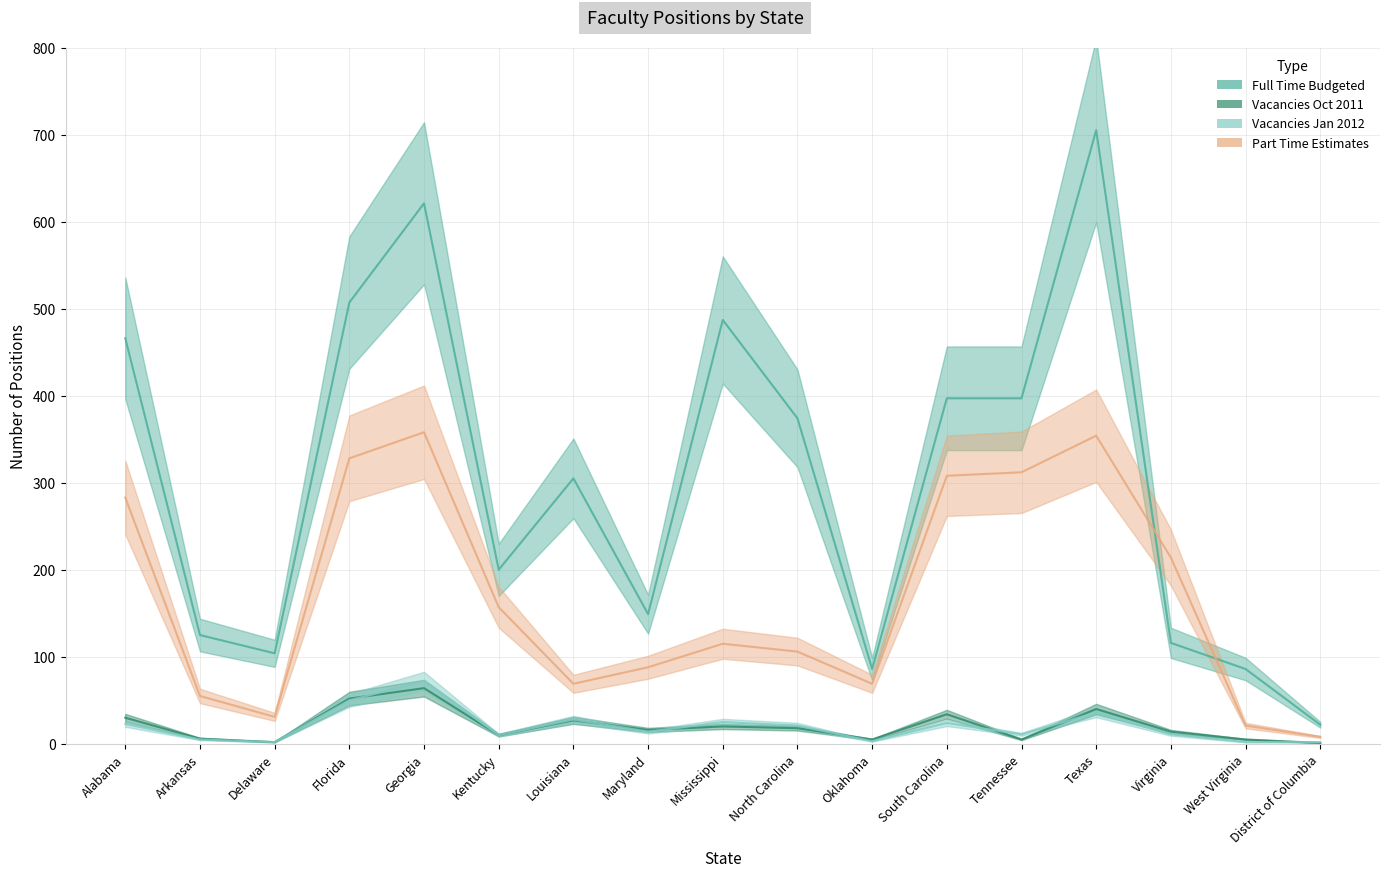

At which label does Part Time Estimates reach its peak?

Georgia